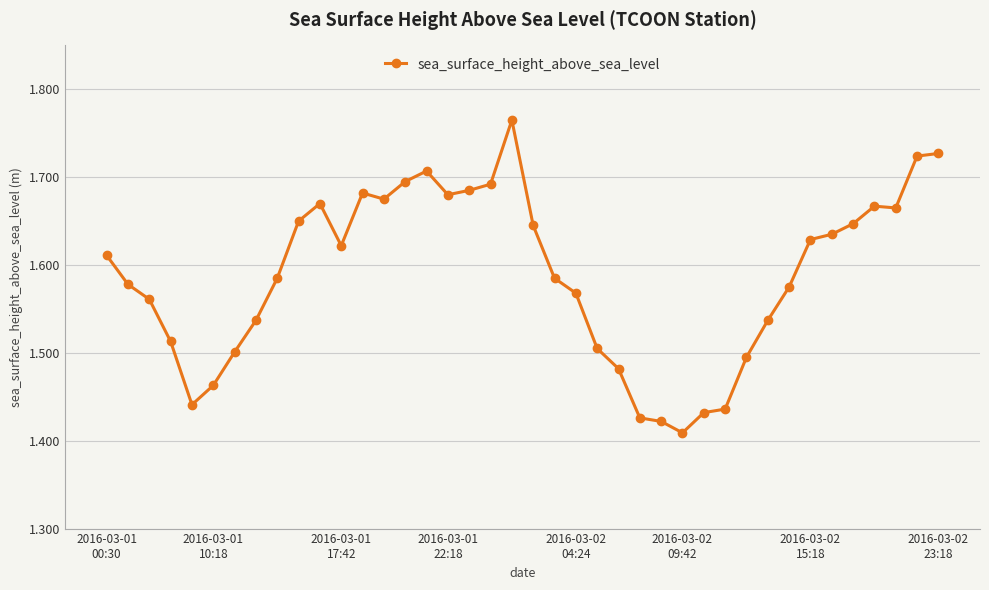

Does the chart display data point markers on the line(s)?

Yes